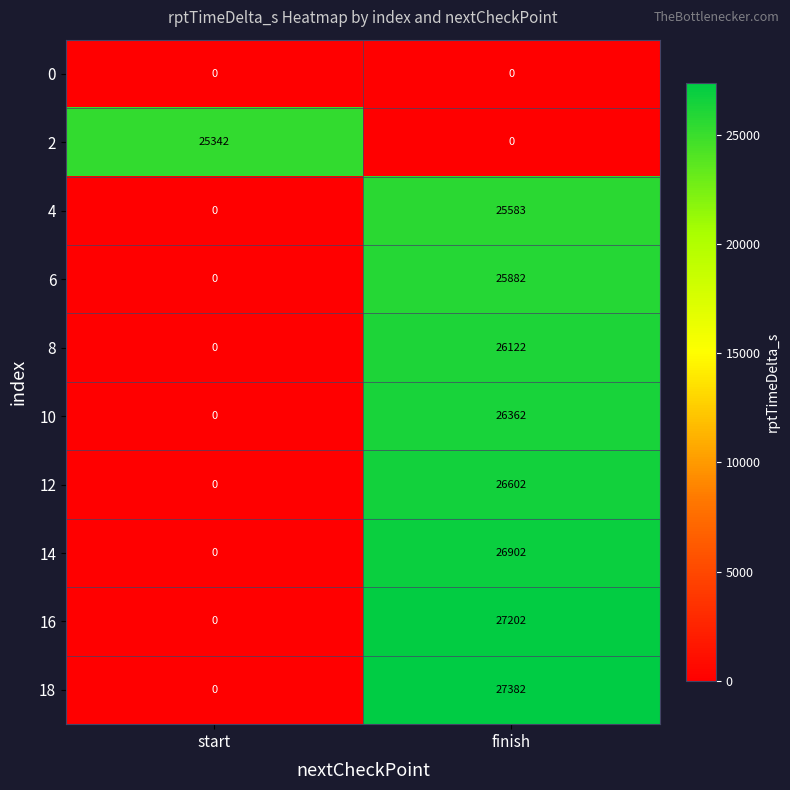

What is the sum of the 8 values at start and finish?

26122